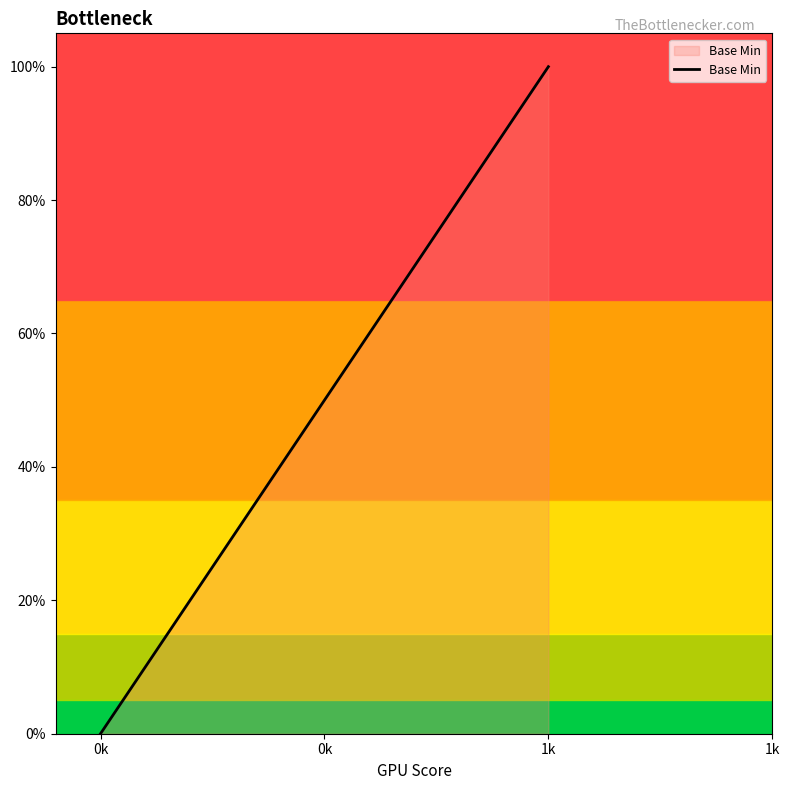

Where is the data nearest to the value 0?

0k